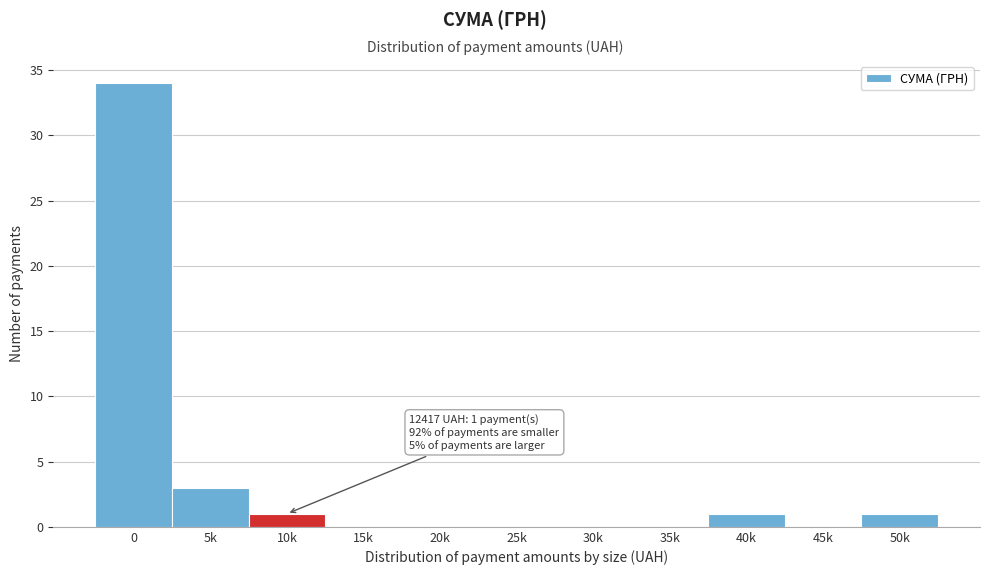

Reading left to right, extract all data points from this chart.

0=34	5k=3	10k=1	15k=0	20k=0	25k=0	30k=0	35k=0	40k=1	45k=0	50k=1